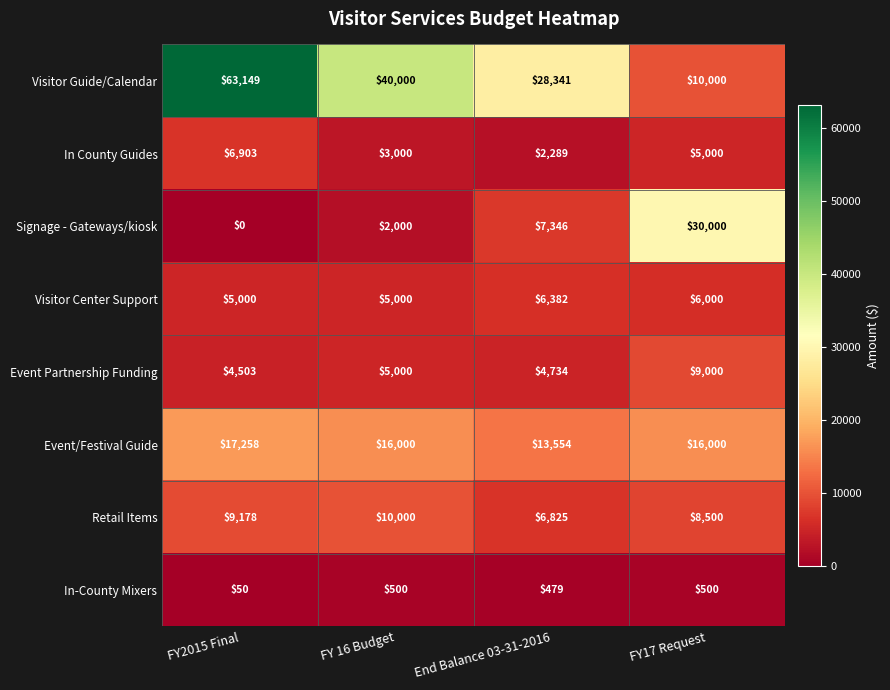

Rank the series at FY17 Request from highest to lowest value.

Signage - Gateways/kiosk, Event/Festival Guide, Visitor Guide/Calendar, Event Partnership Funding, Retail Items, Visitor Center Support, In County Guides, In-County Mixers